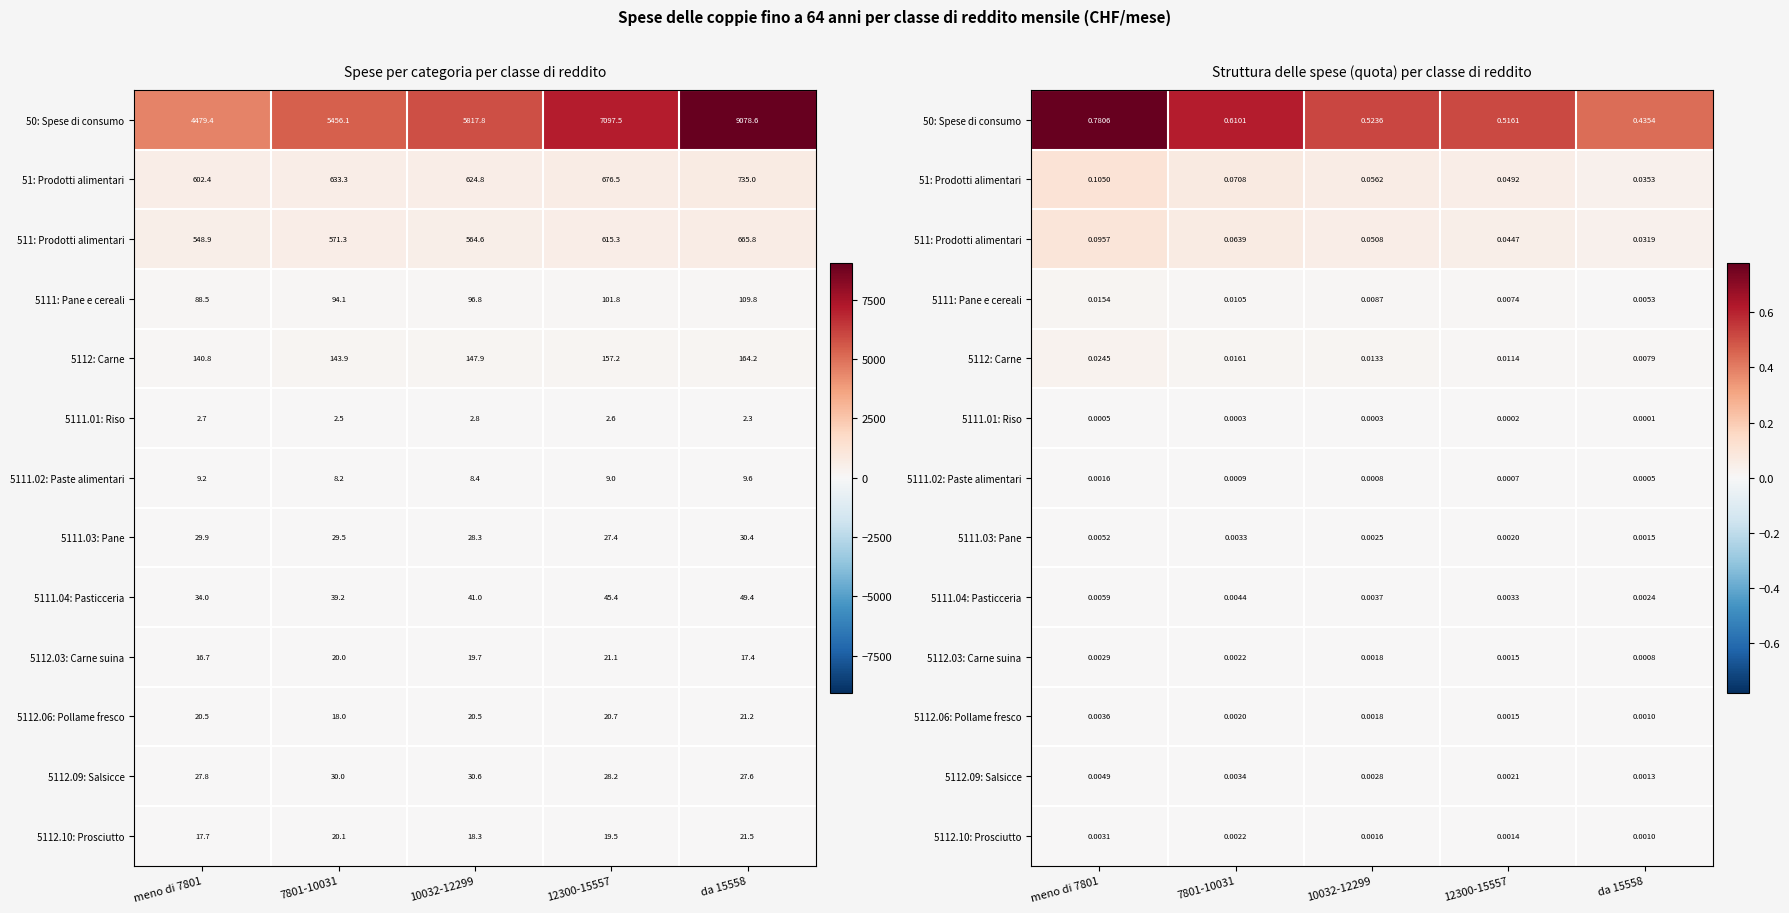

What is the approximate value of 50: Spese di consumo at da 15558?

0.4